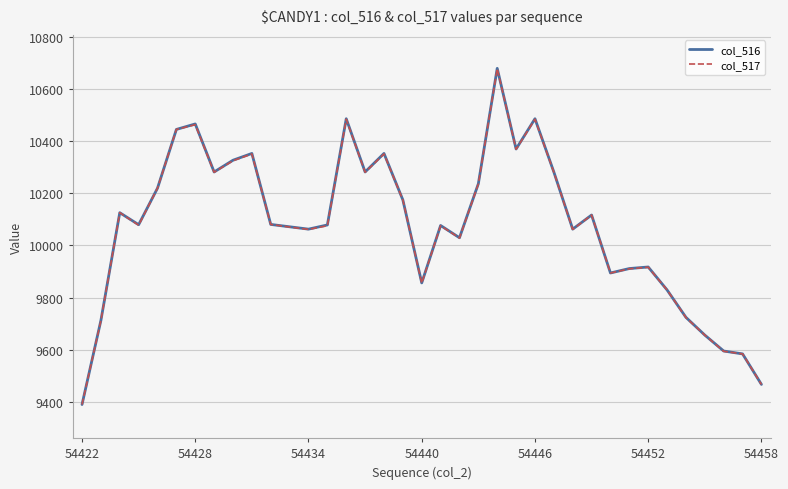

What is the maximum value for col_516?

10678